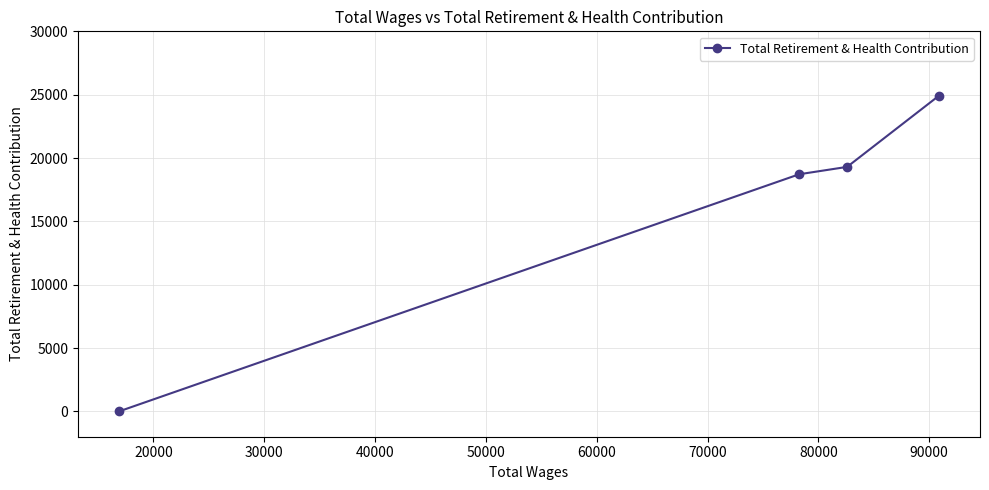

Reading right to left, extract all data points from this chart.

24922	19300	18719	0